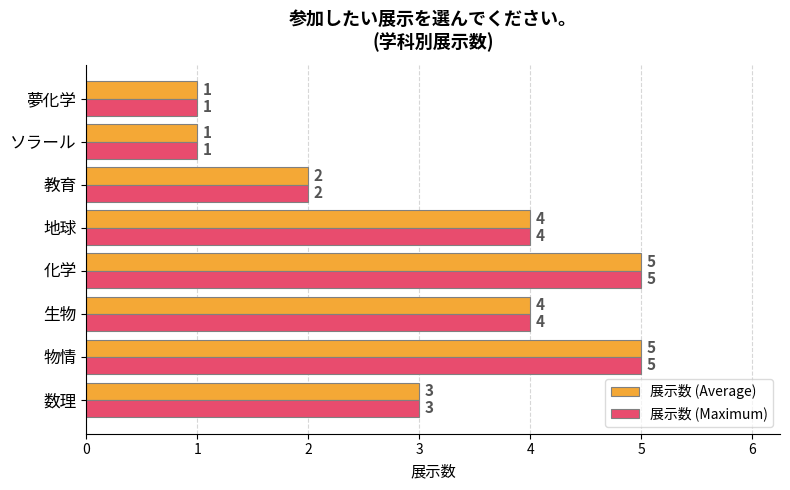

True or false: 展示数 (Average) has a value of 5 at 数理.

False